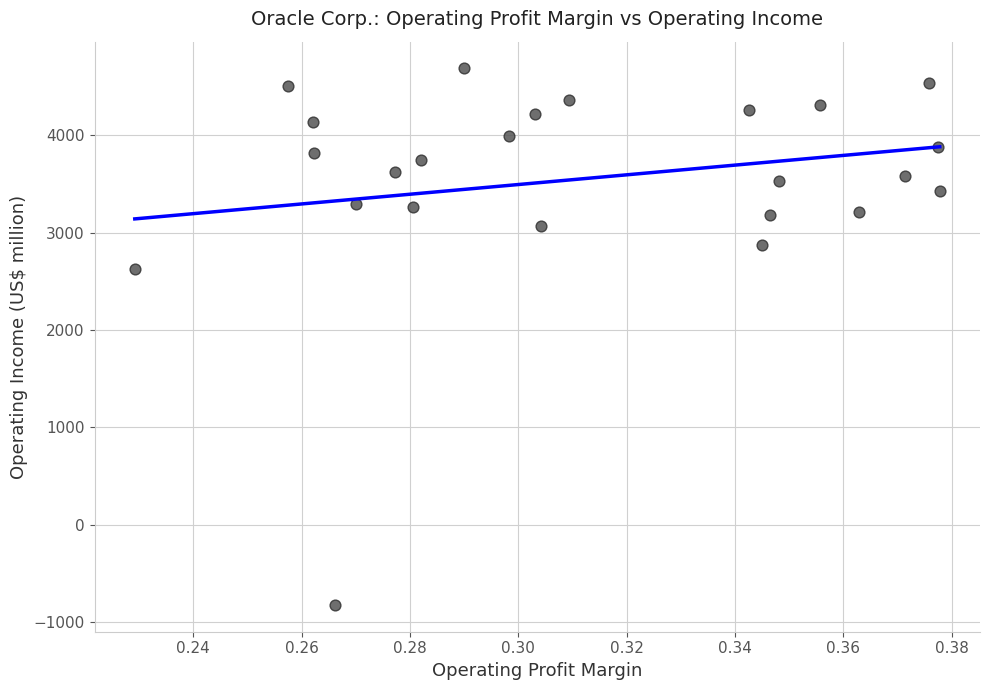

What Y value in the scatter plot is closest to 1930?

2623